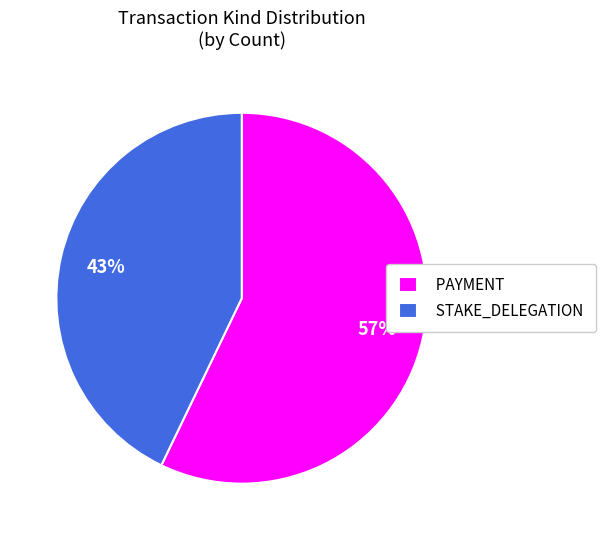

How many segments does this pie chart have?

2